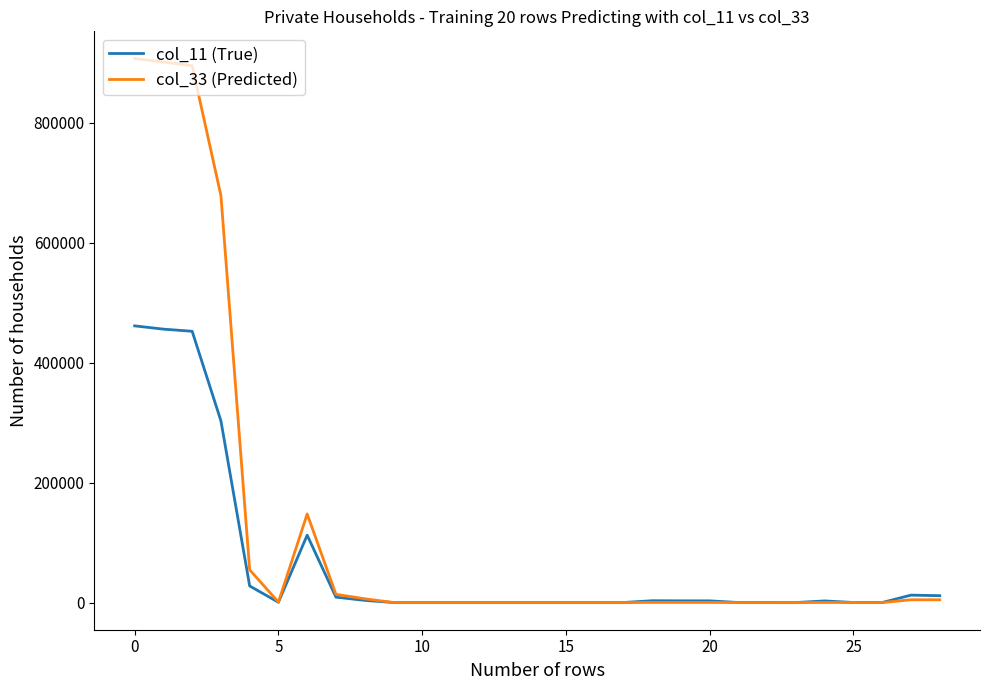

What is the greatest value displayed?

907237